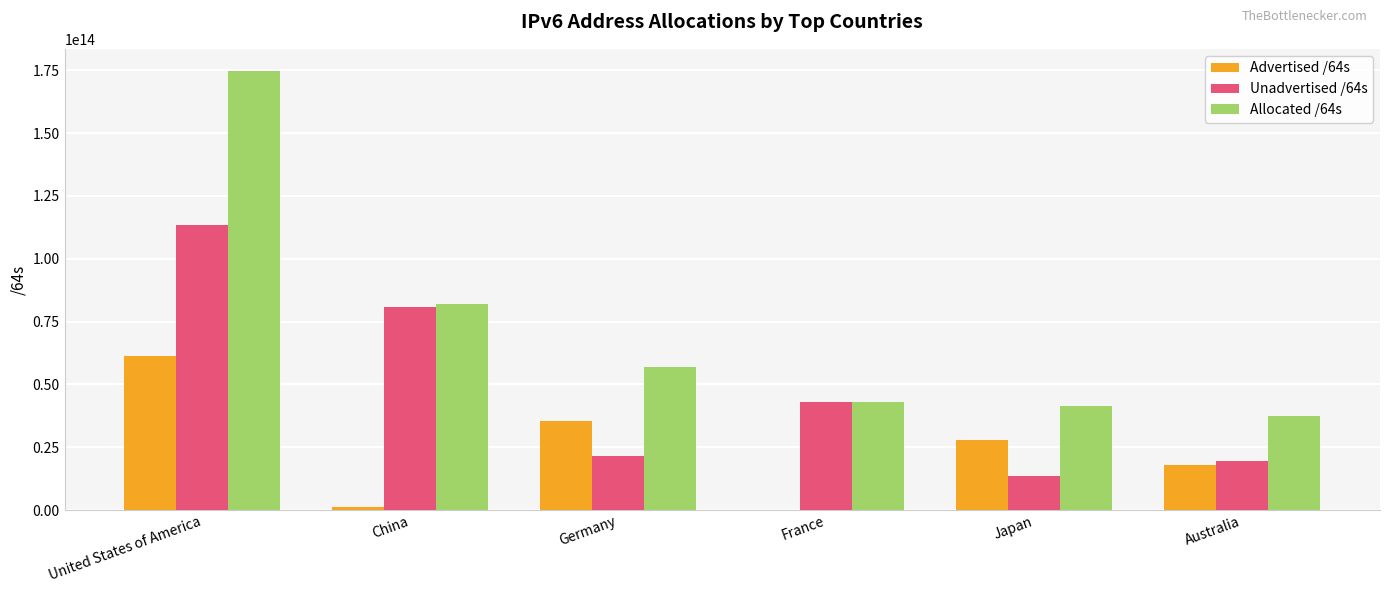

How many series are shown in this chart?

3